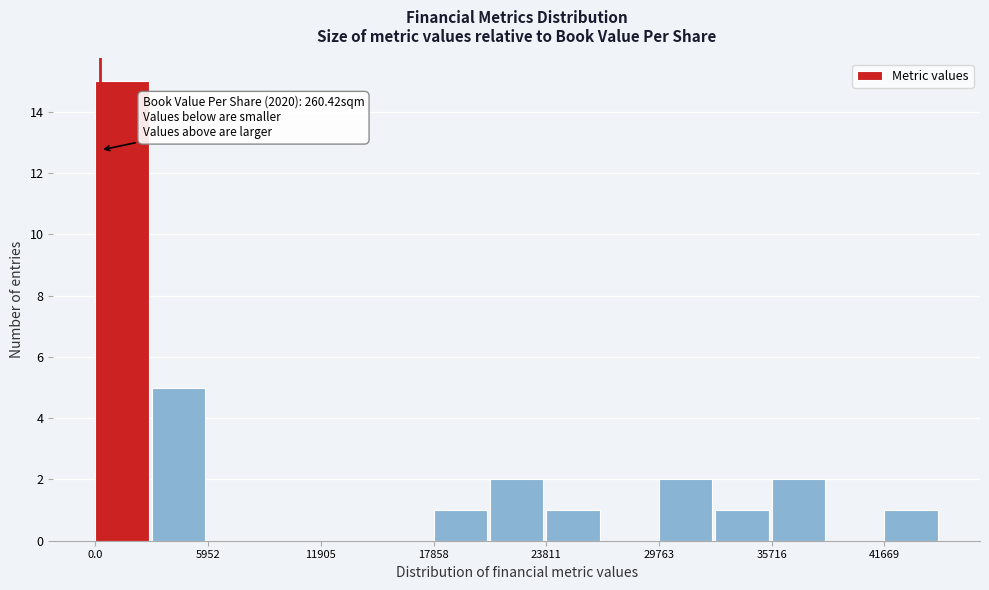

Read against the x-axis, roughly where is the centre of the tallest bar?

1000